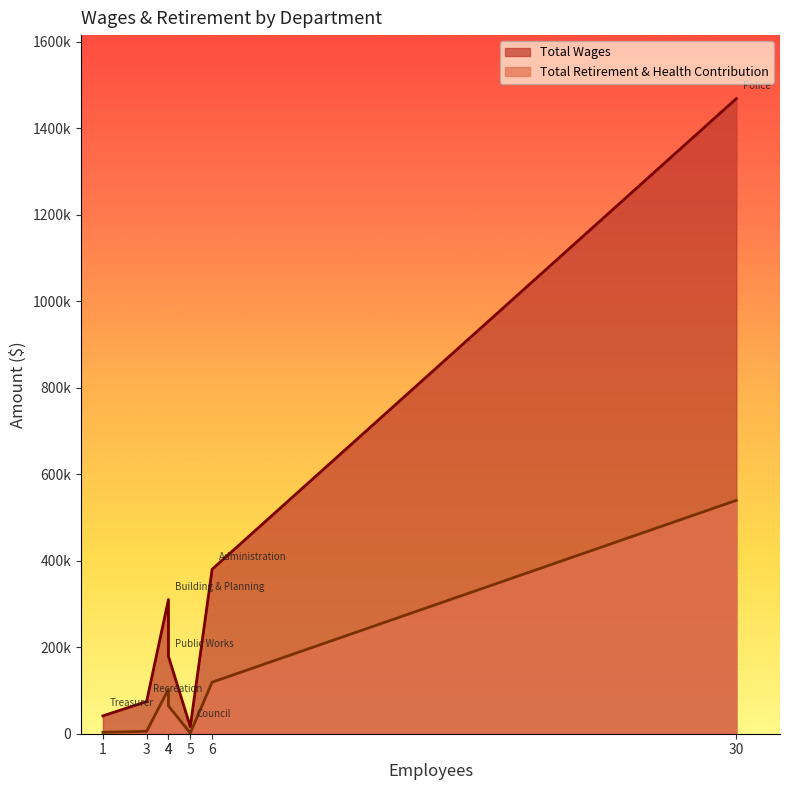

True or false: Total Wages has more than 1 interior local peaks.

False